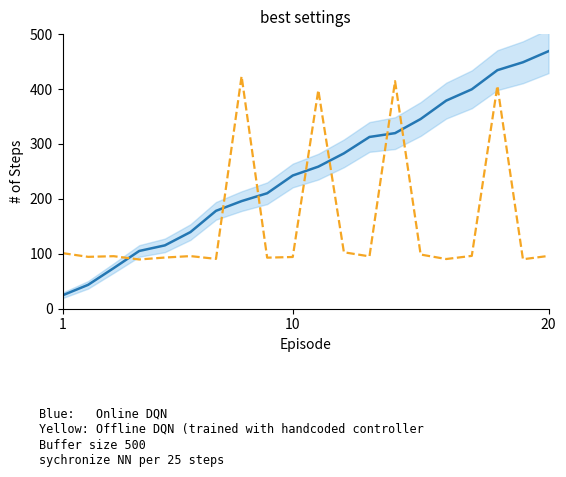

What is the label of the 2nd point from the left?

10